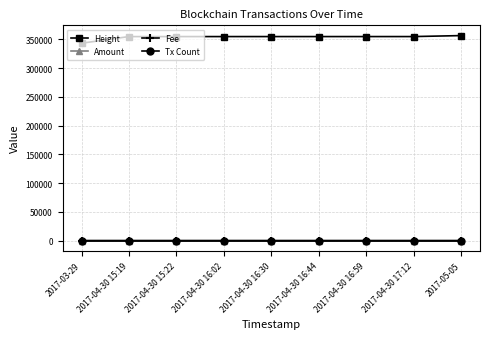

What is the label of the 3rd point from the right?

2017-04-30 16:59